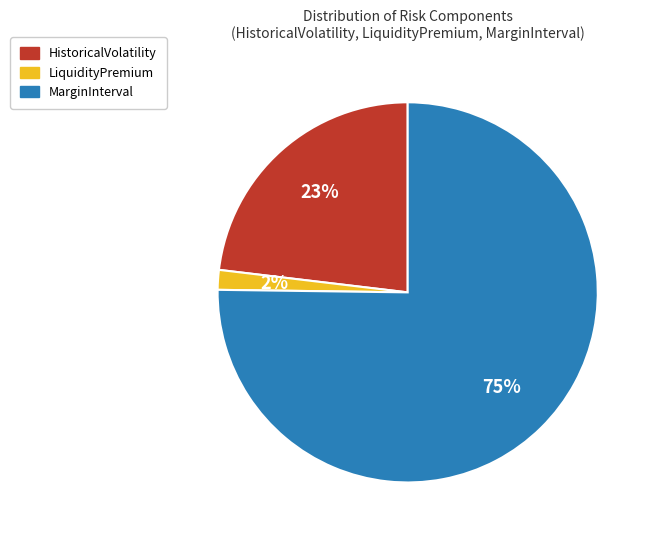

What percentage is the HistoricalVolatility slice, to the nearest percent?

23%